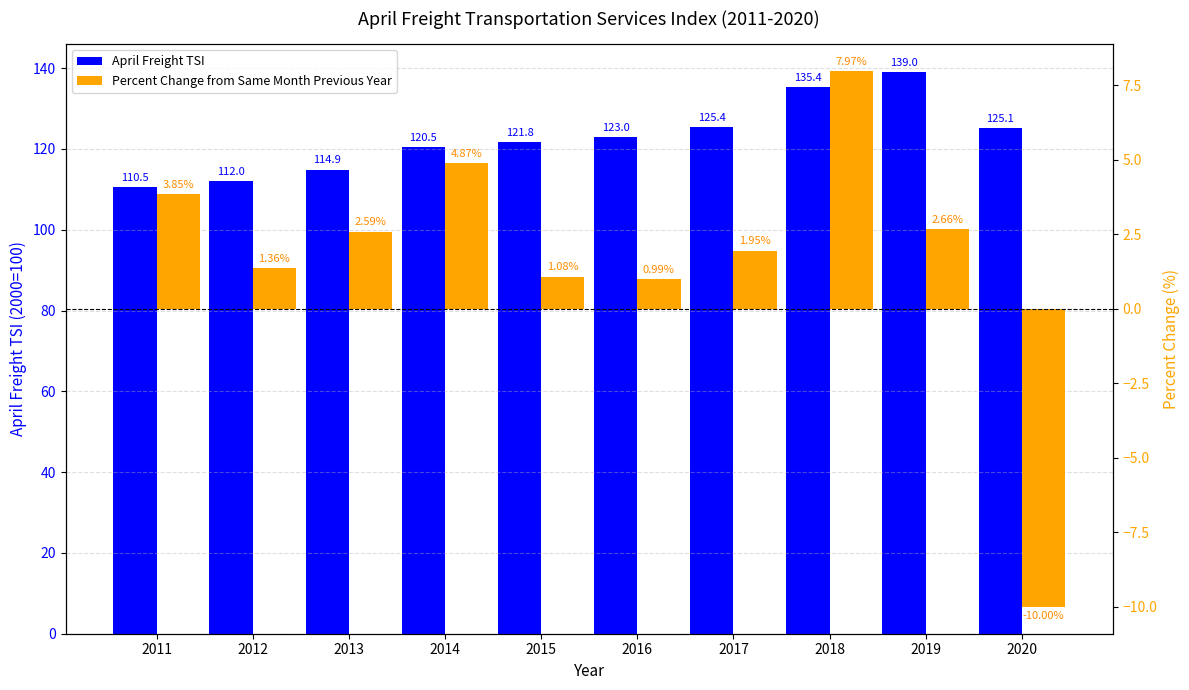

What is the value of the Percent Change from Same Month Previous Year bar at the 4th from the left?

4.9